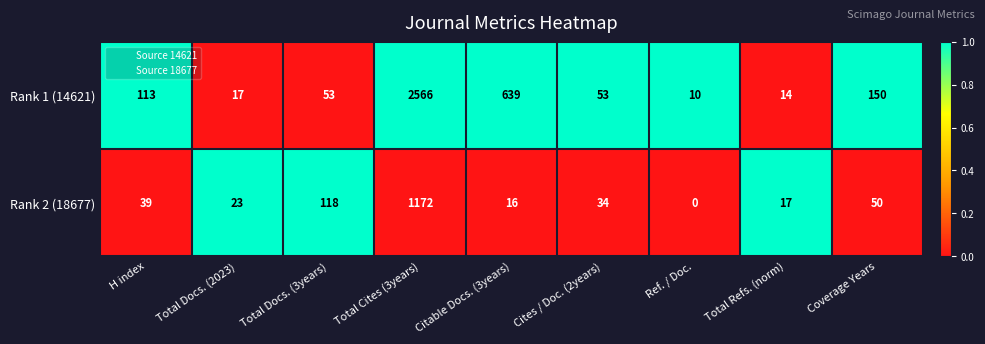

Reading left to right, transcribe all the data shown in this chart.

Rank 1 (14621): 113	17	53	2566	639	53	10	14	150
Rank 2 (18677): 39	23	118	1172	16	34	0	17	50